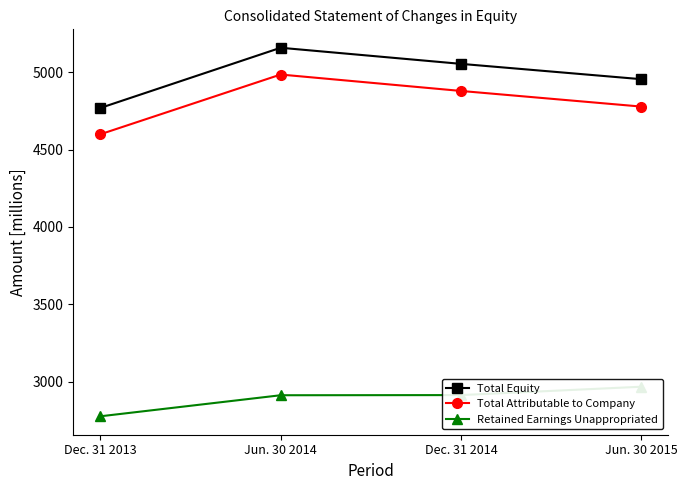

Rank the categories by Retained Earnings Unappropriated value from lowest to highest.

Dec. 31 2013, Jun. 30 2014, Dec. 31 2014, Jun. 30 2015